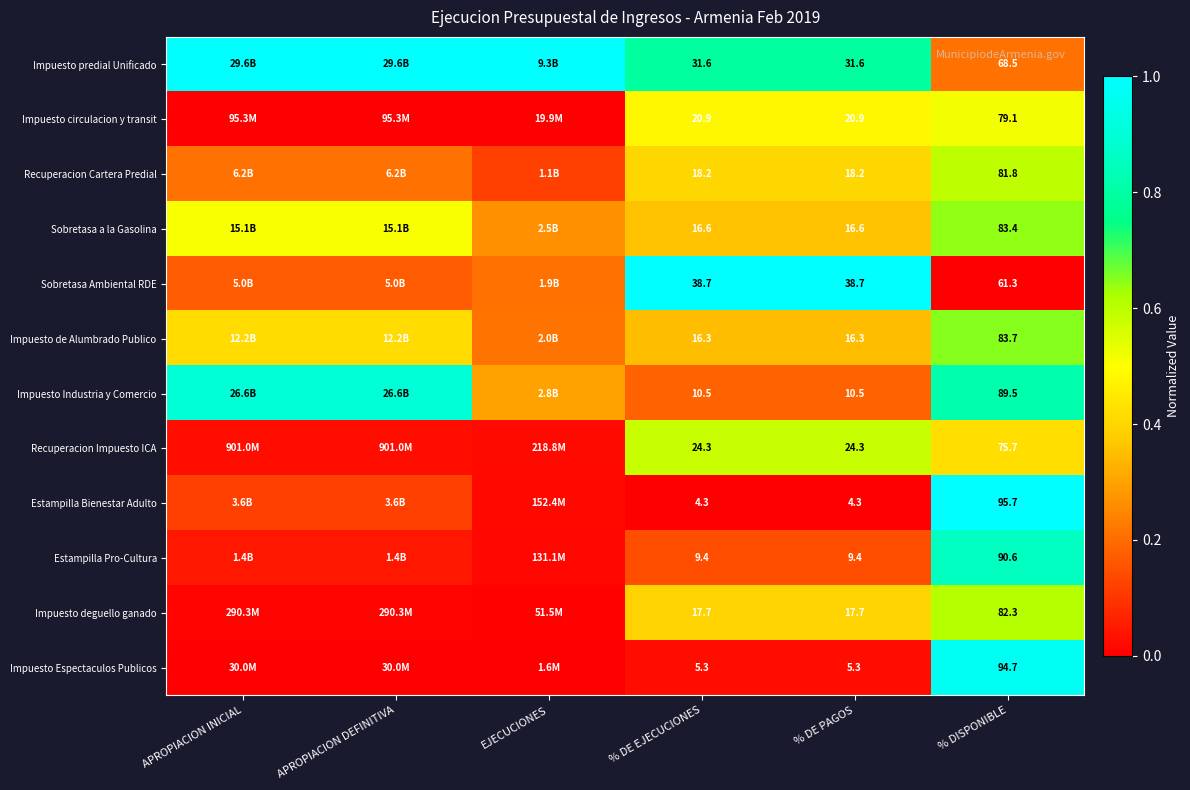

Which label corresponds to the smallest value in the chart?

% DISPONIBLE